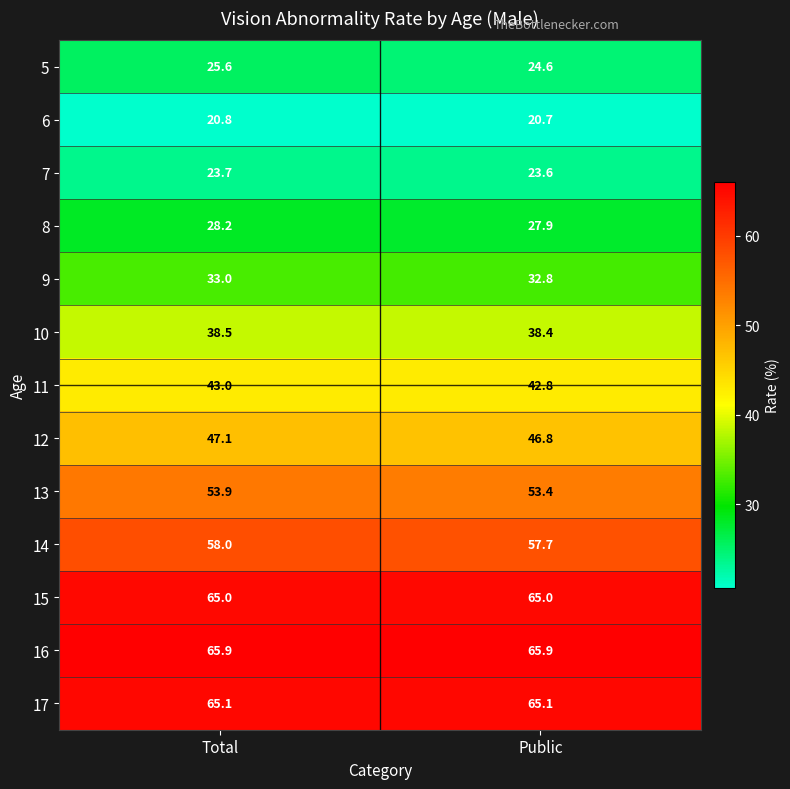

Reading left to right, transcribe all the data shown in this chart.

5: 25.6	24.6
6: 20.8	20.7
7: 23.7	23.6
8: 28.2	27.9
9: 33.0	32.8
10: 38.5	38.4
11: 43.0	42.8
12: 47.1	46.8
13: 53.9	53.4
14: 58.0	57.7
15: 65.0	65.0
16: 65.9	65.9
17: 65.1	65.1